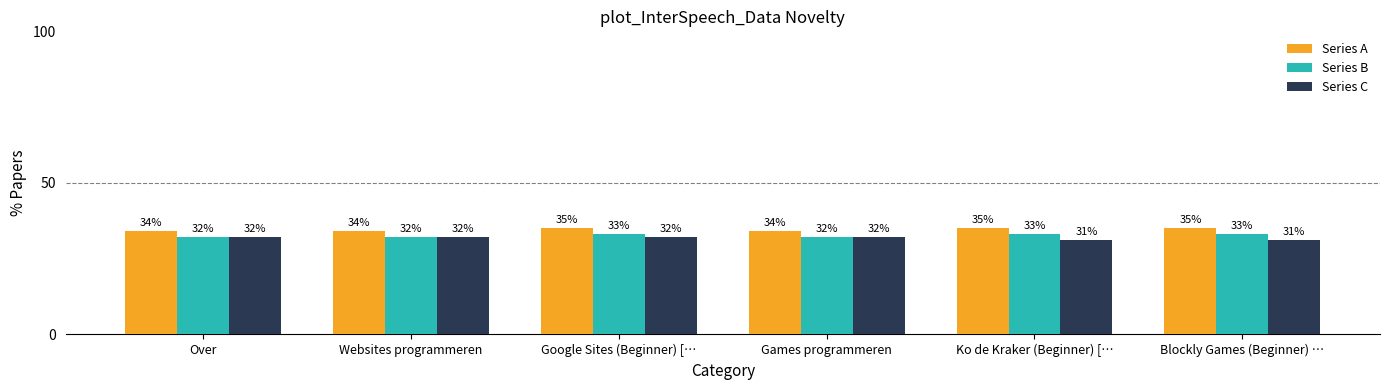

What is the label of the 1st bar from the right?

Blockly Games (Beginner) …